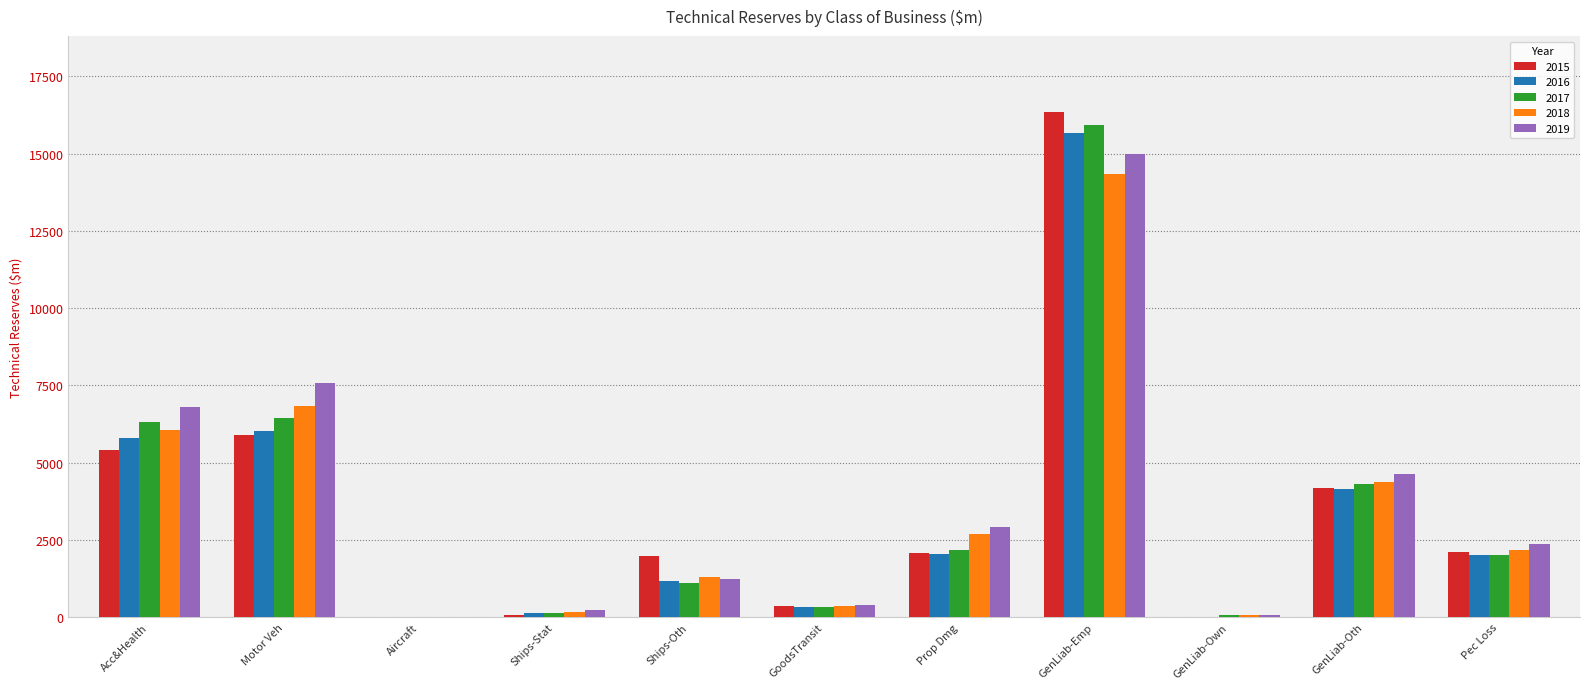

Which category has the highest value across all series?

GenLiab-Emp